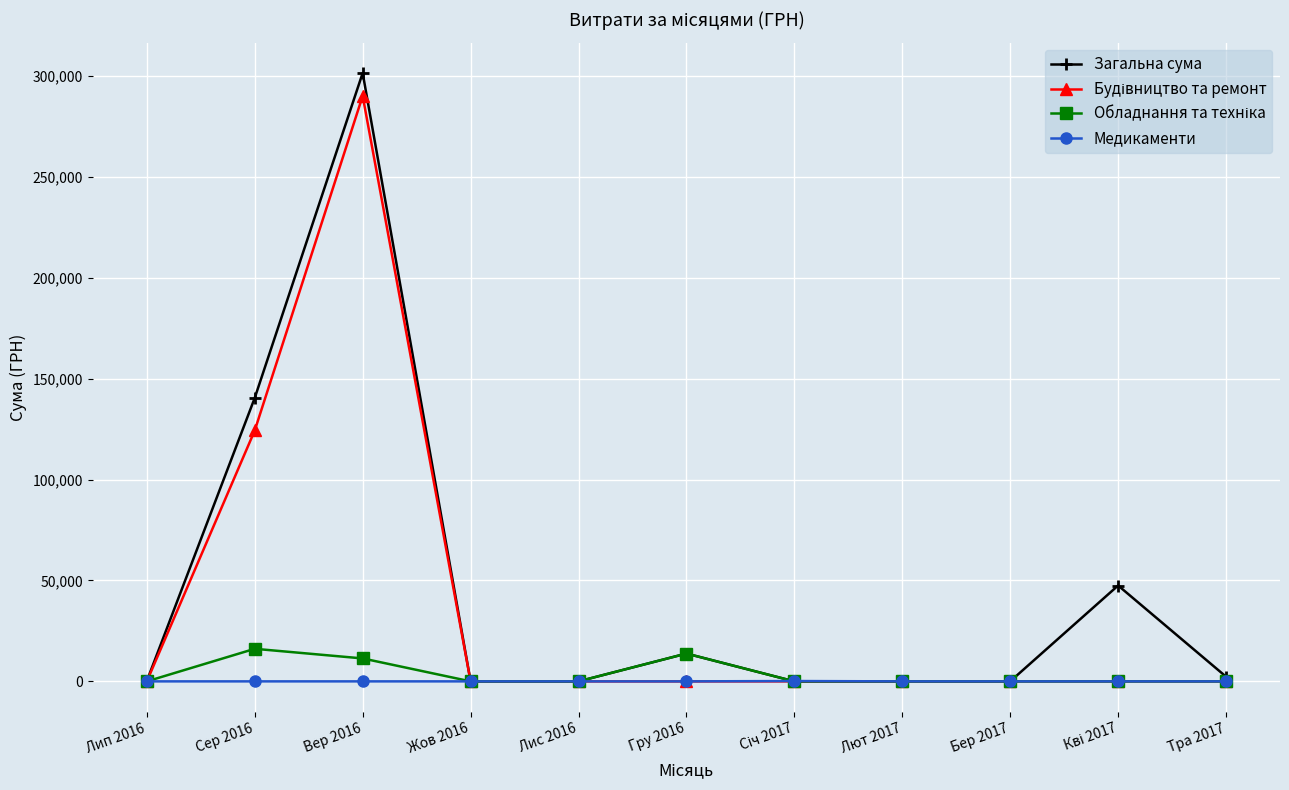

Which series has the largest range (max minus min)?

Загальна сума